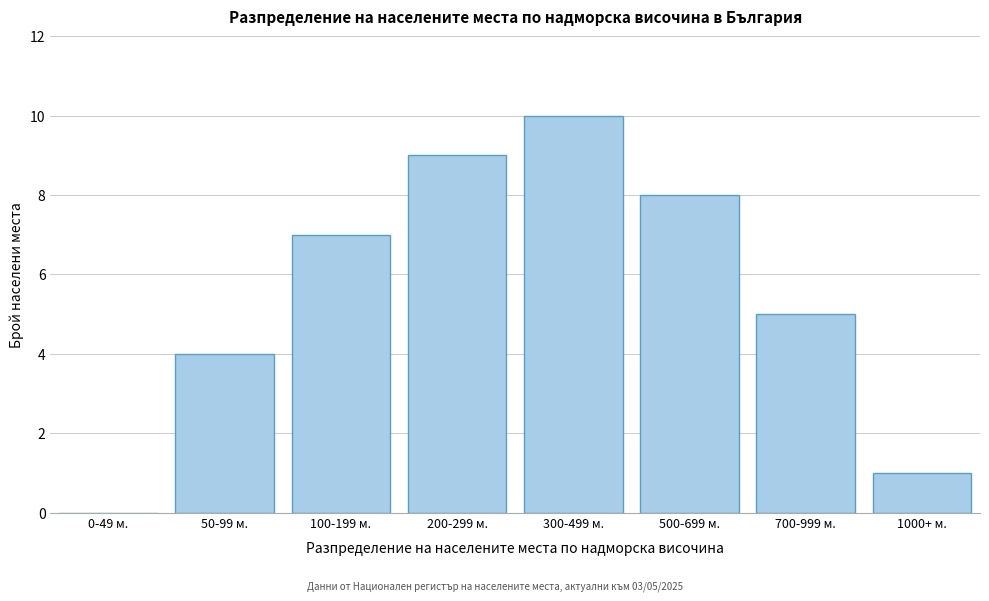

Reading right to left, what are all the values shown in this chart?

1000+ м.=1	700-999 м.=5	500-699 м.=8	300-499 м.=10	200-299 м.=9	100-199 м.=7	50-99 м.=4	0-49 м.=0